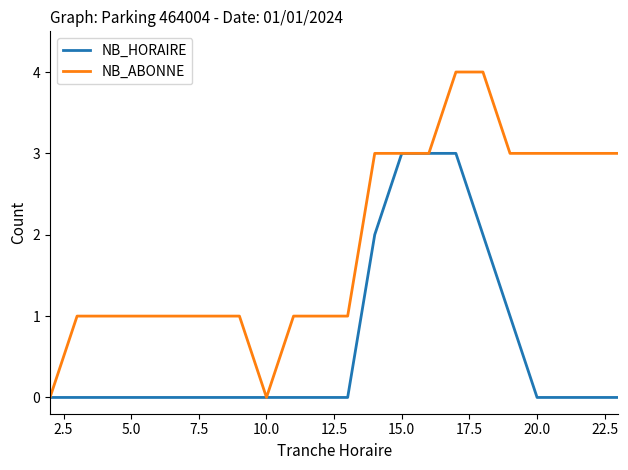

Which series has the largest total across all categories?

NB_ABONNE